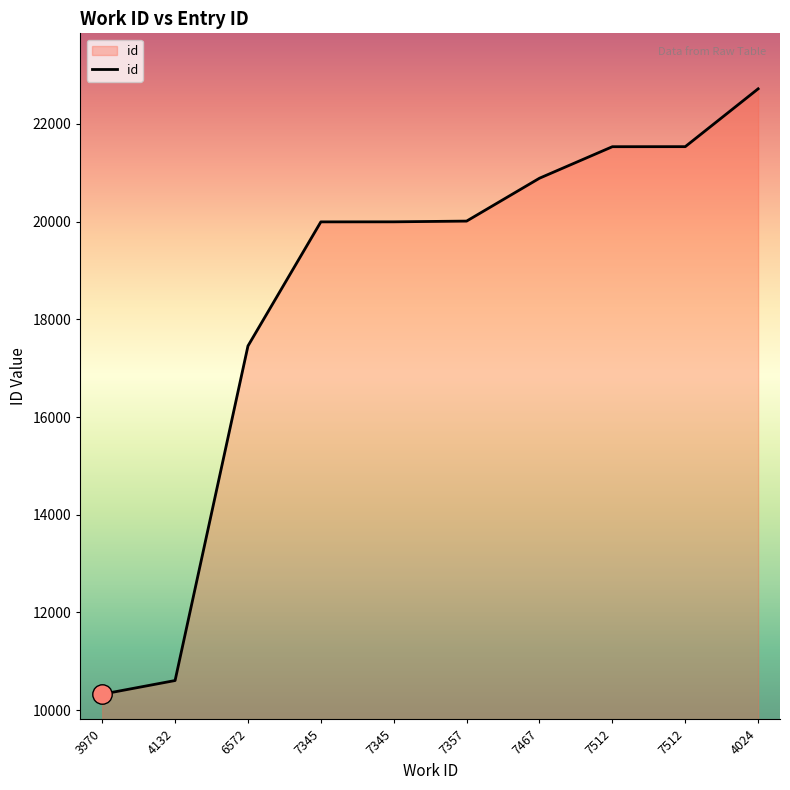

How many series are shown in this chart?

1